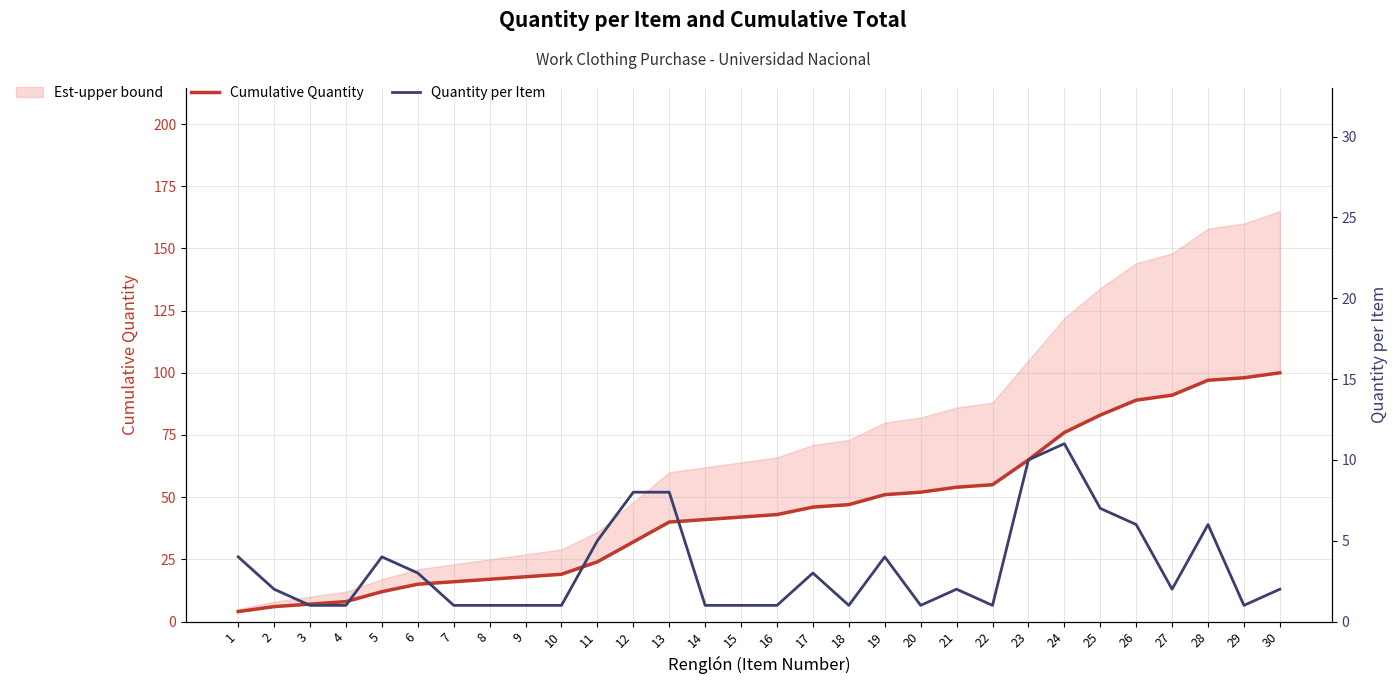

True or false: Quantity per Item has a value of 11 at 24.

True